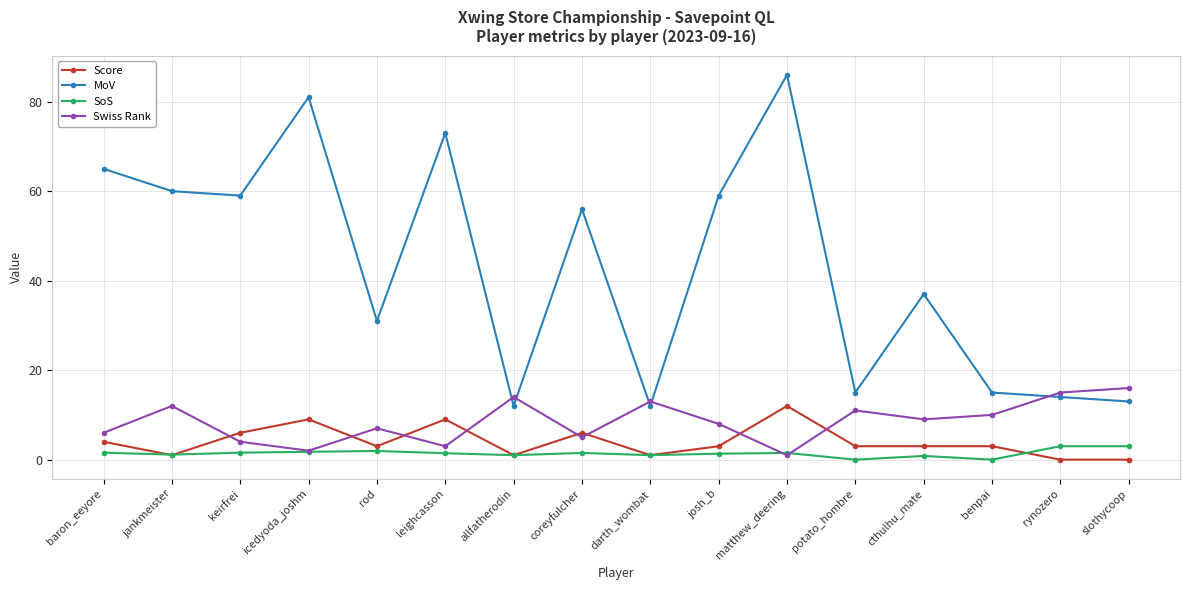

Which series has the widest spread of values?

MoV